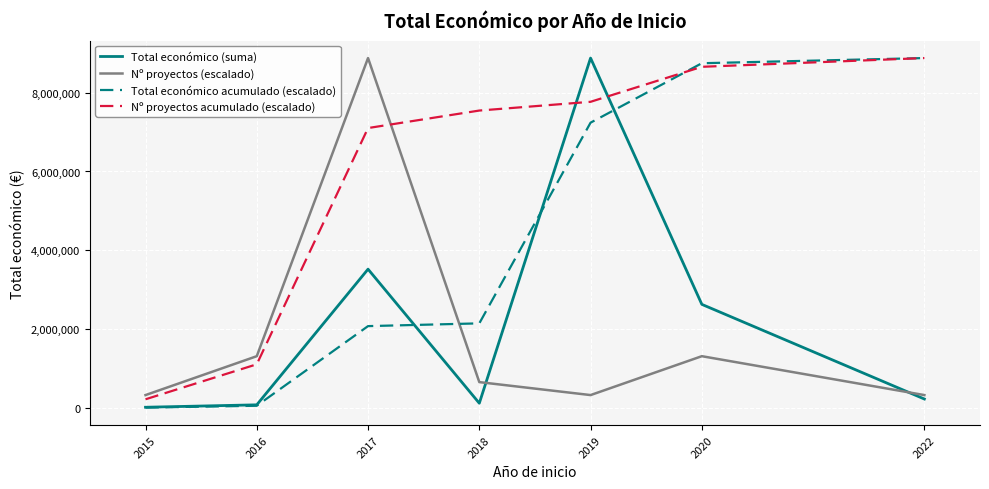

True or false: Nº proyectos acumulado (escalado) has more than 2 points higher than both neighbors.

False